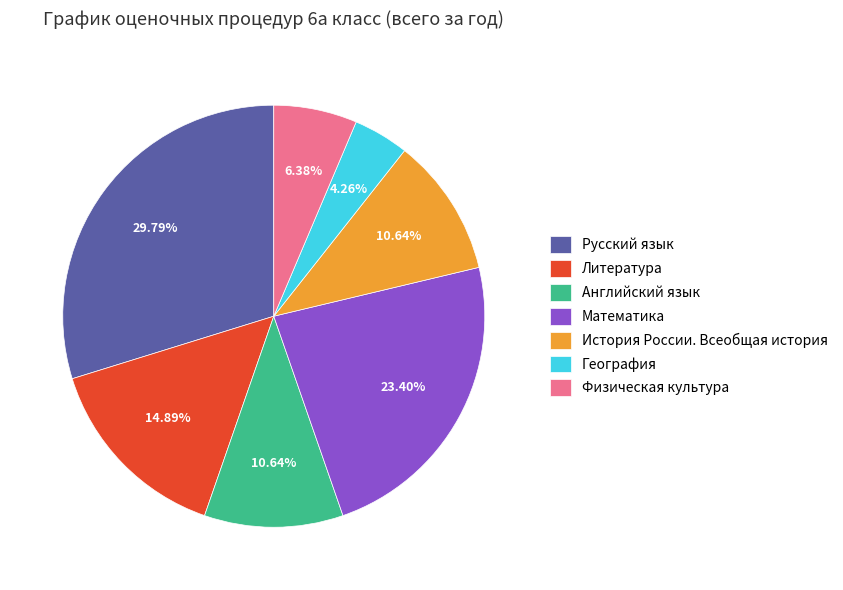

True or false: Литература accounts for 6% of the total.

False